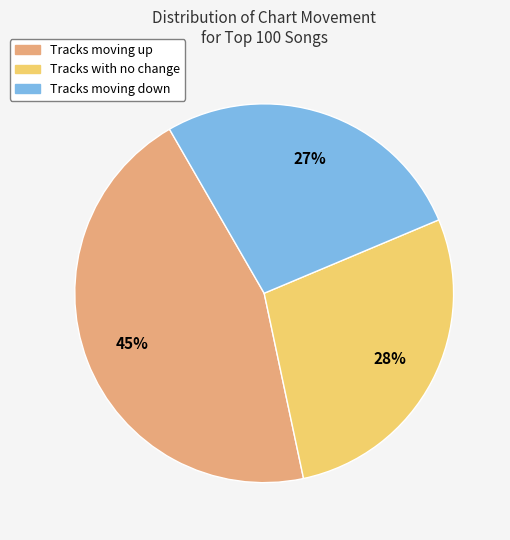

Is there a majority slice in this chart?

No